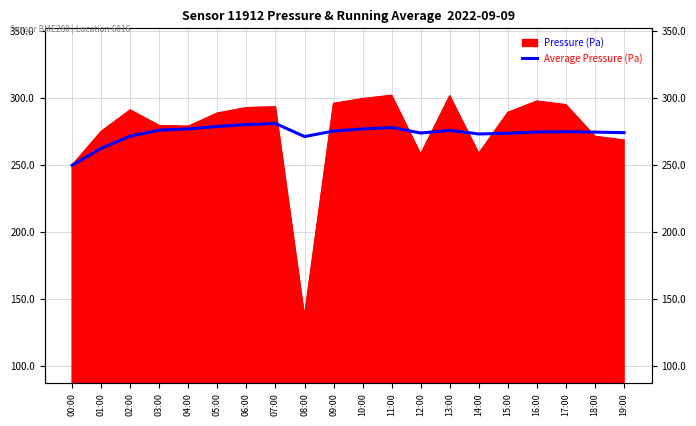

How many lines are shown in the chart?

1